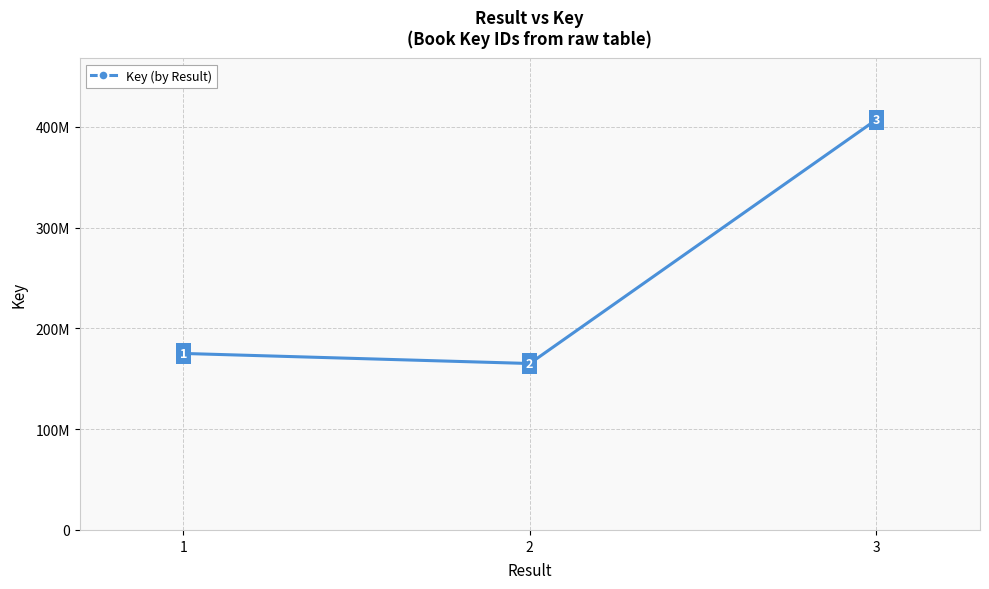

Does the chart display data point markers on the line(s)?

Yes